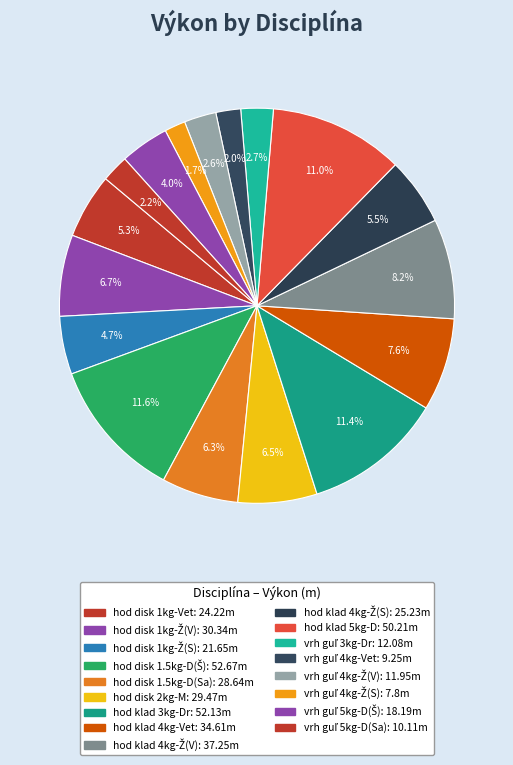

Is there a majority slice in this chart?

No